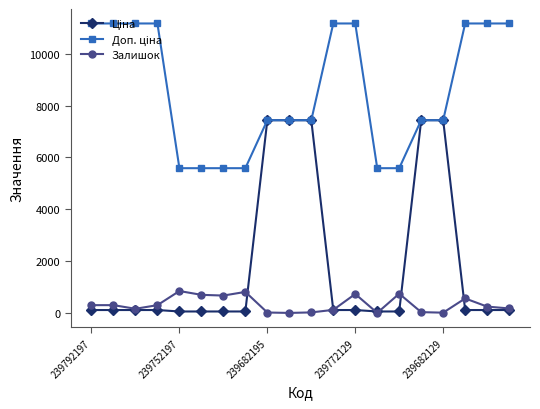

True or false: Залишок has more than 1 interior local peaks.

True